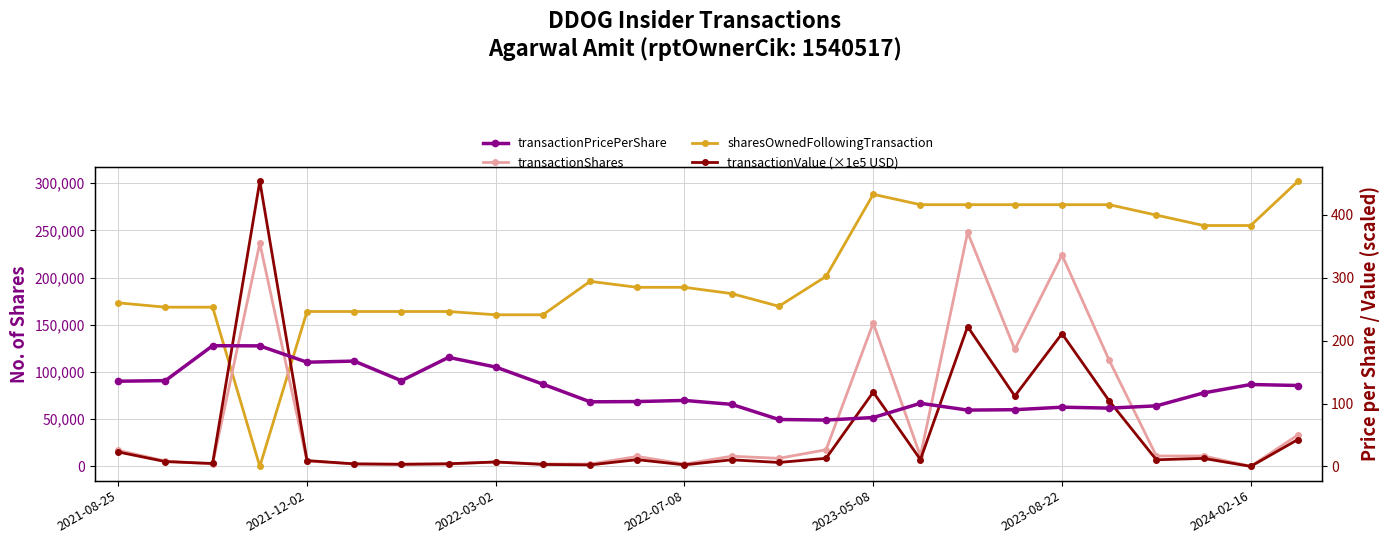

Does the chart have visible grid lines?

Yes